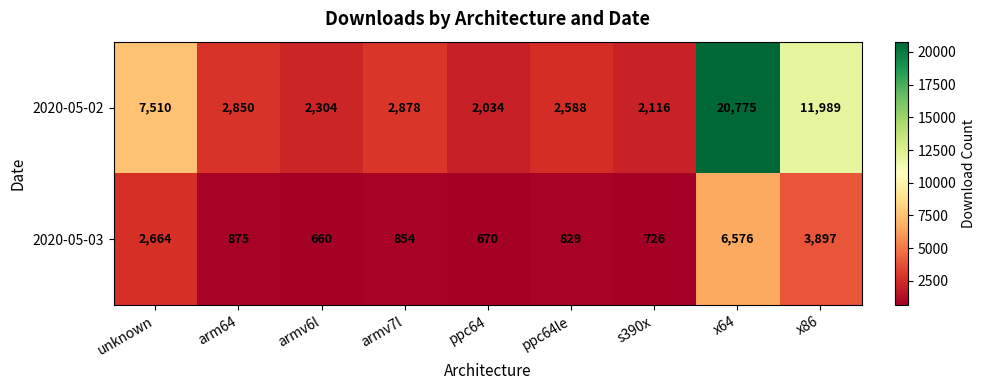

At which category does the chart reach its peak across all series?

x64